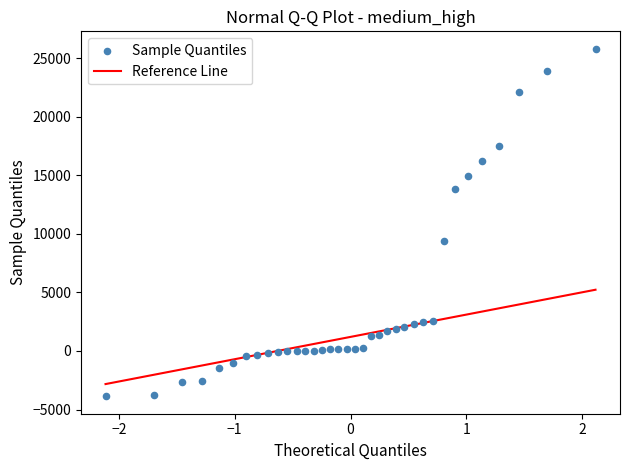

What is the range of Y values (max minus min)?

29699.6